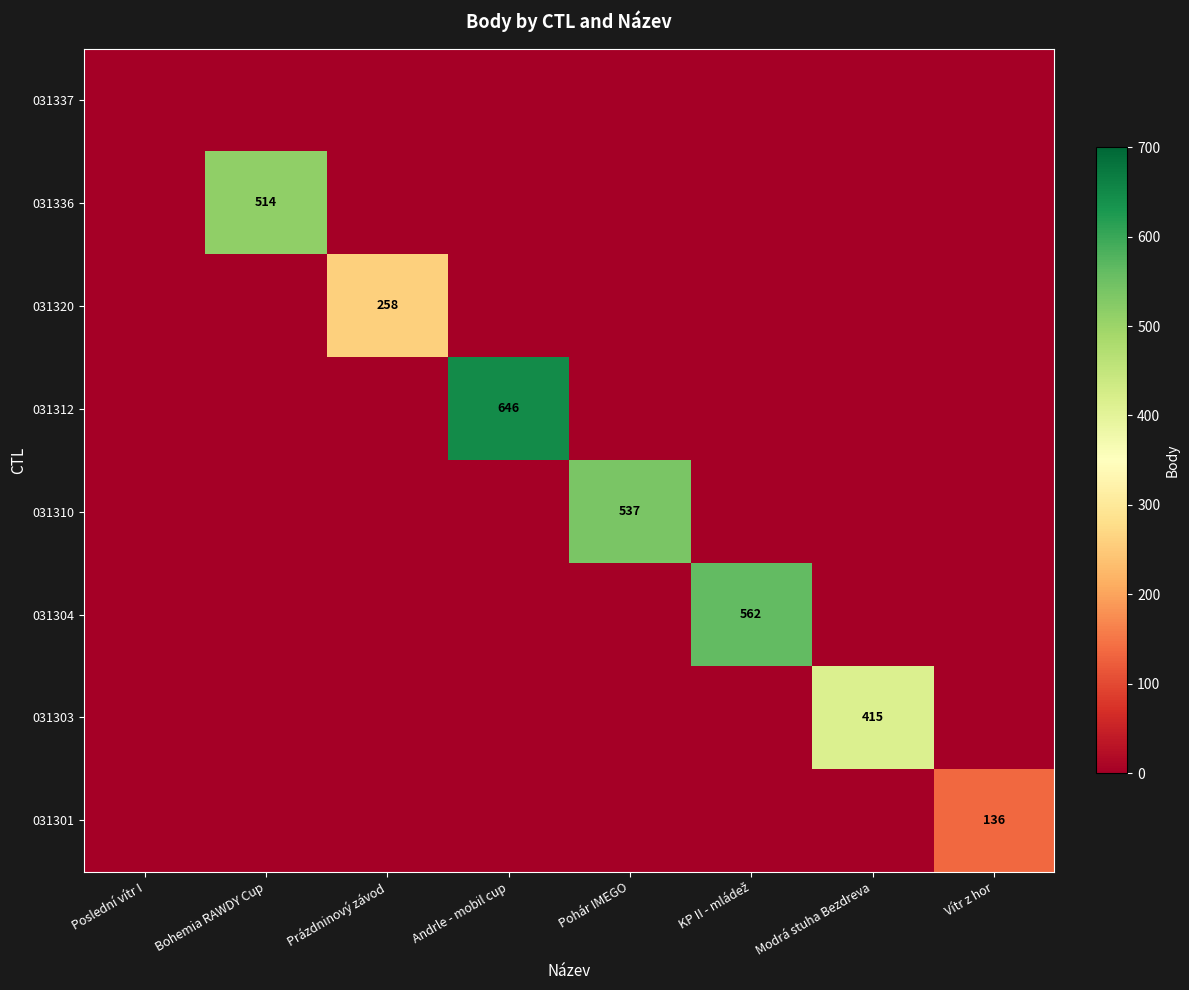

Count the number of categories in the chart.

8